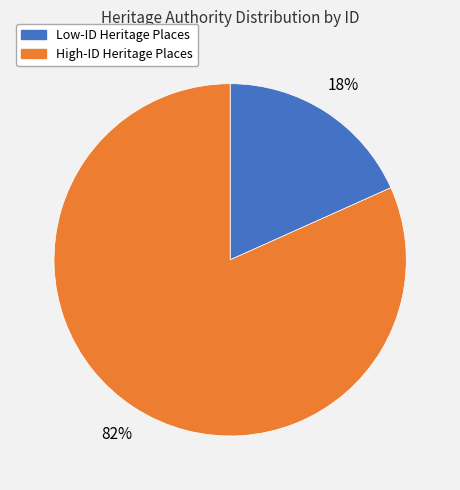

To the nearest percent, what is the average slice percentage?

50%